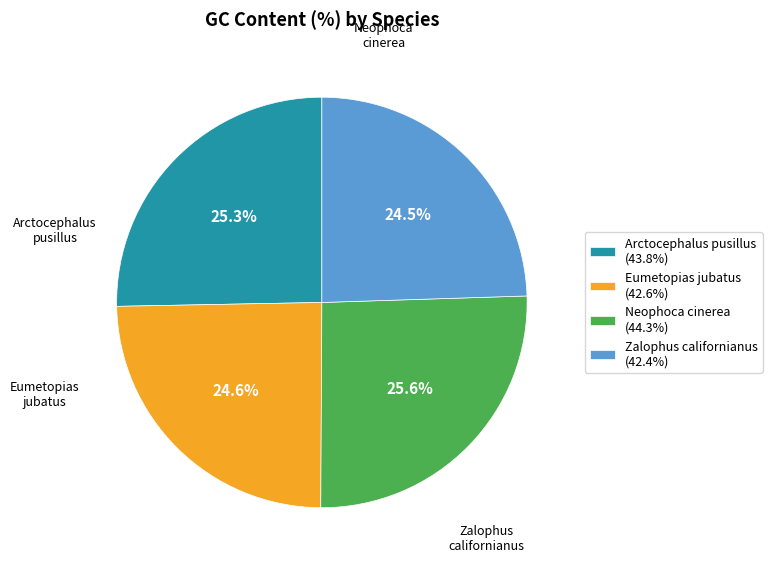

Between Neophoca cinerea and Eumetopias jubatus, which is larger?

Neophoca cinerea